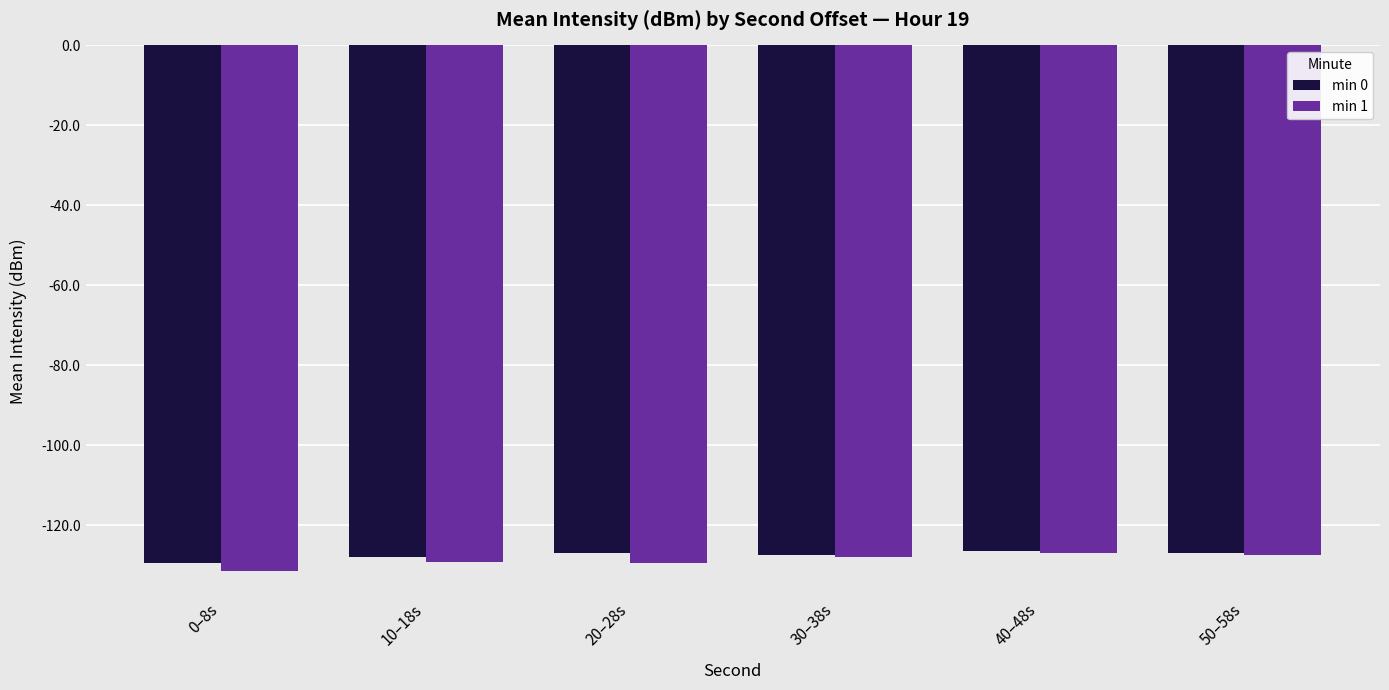

What is the total value across all series at 30–38s?

-255.5